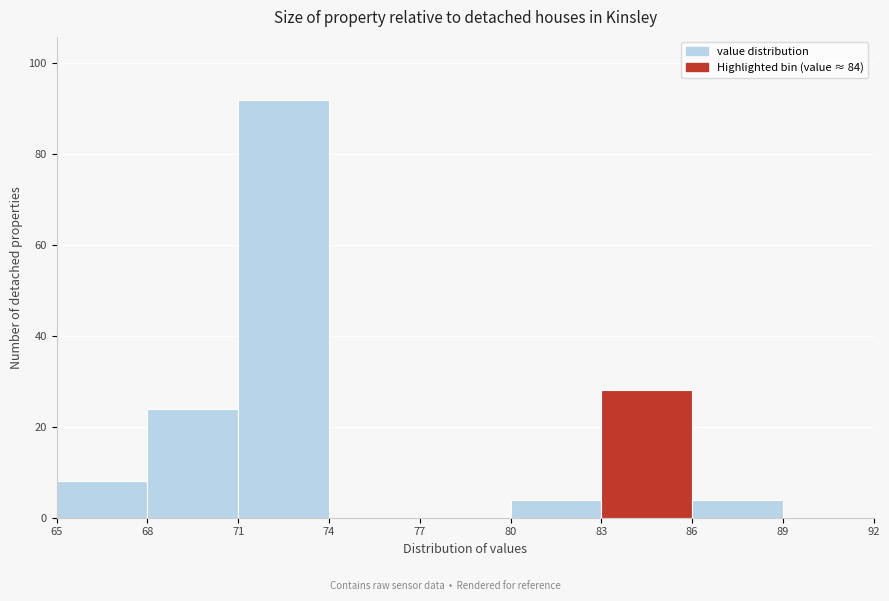

How tall is the bar that spans 83 to 86 on the x-axis? The values are not printed on the chart, so give them approximately, as read against the axis.

28